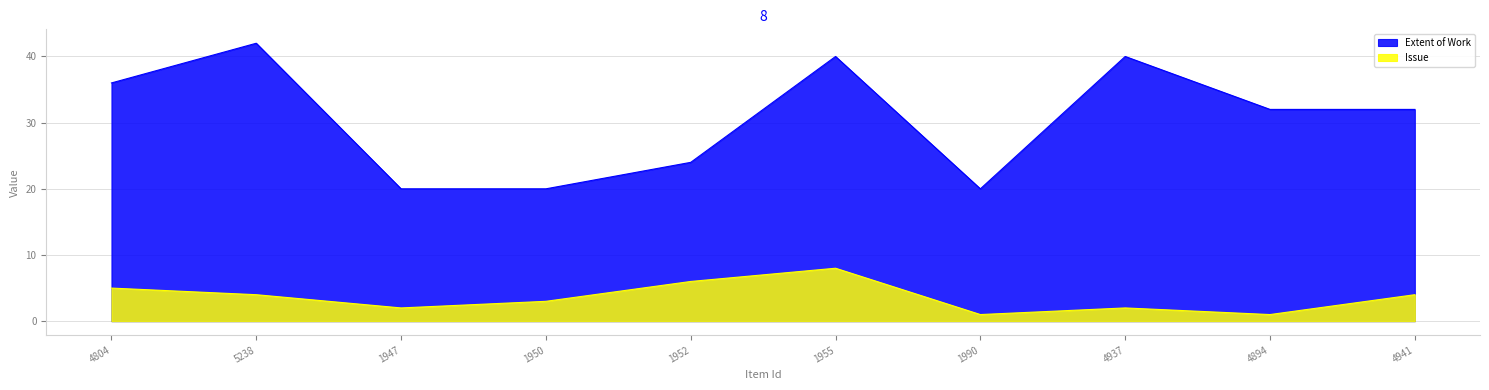

Reading left to right, extract all data points from this chart.

Issue: 5	4	2	3	6	8	1	2	1	4
Extent of Work: 36	42	20	20	24	40	20	40	32	32